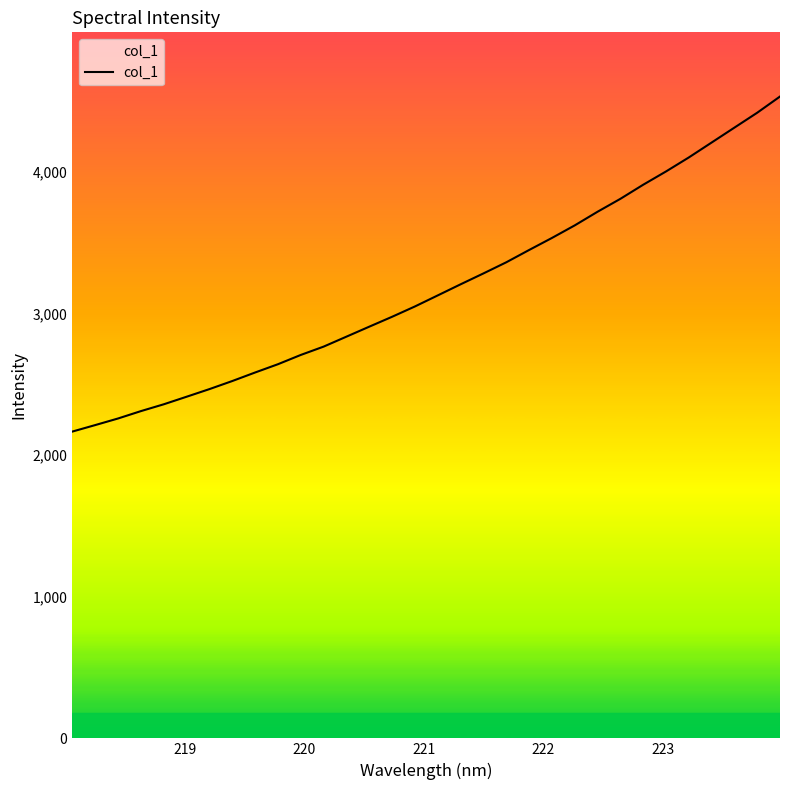

What is the smallest value displayed?

2165.3